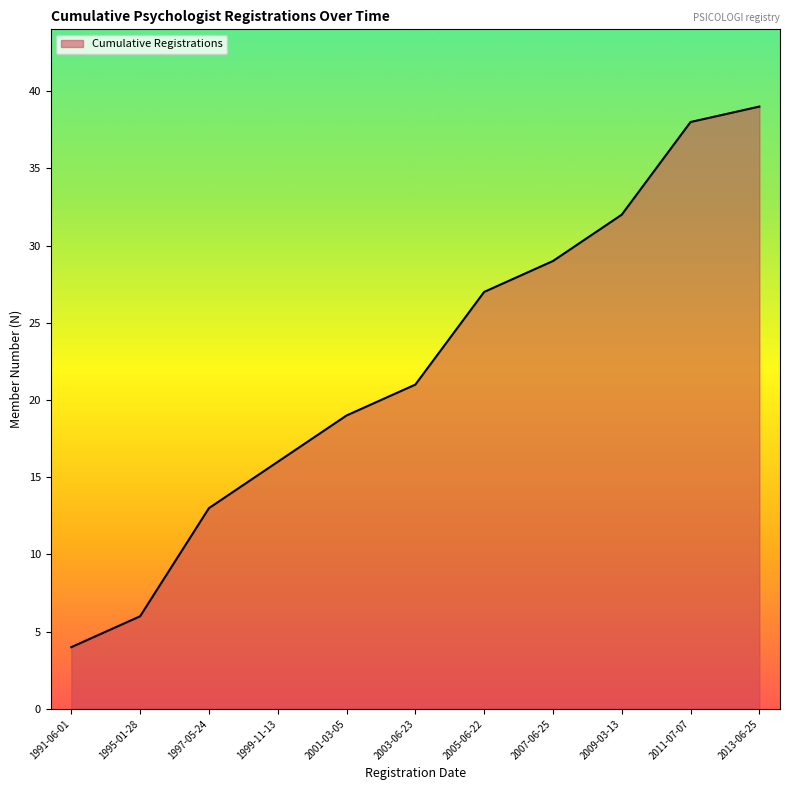

What is the difference between the maximum and minimum values?

35